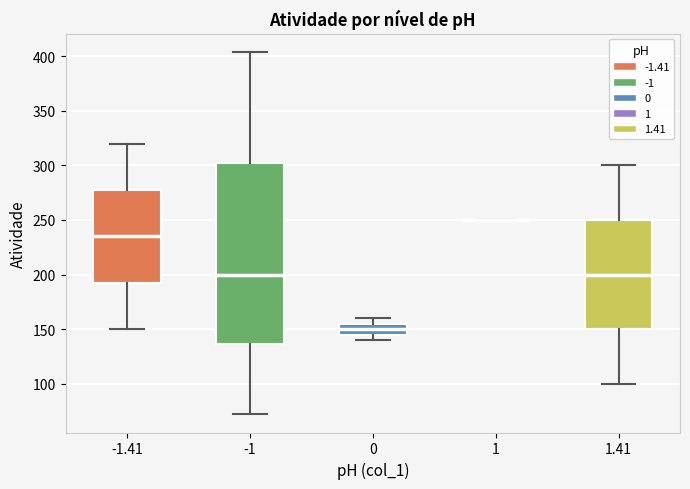

Where does the lower whisker of the box at x = -1.41 end on the y-axis? The values are not printed on the chart, so give them approximately, as read against the axis.

150